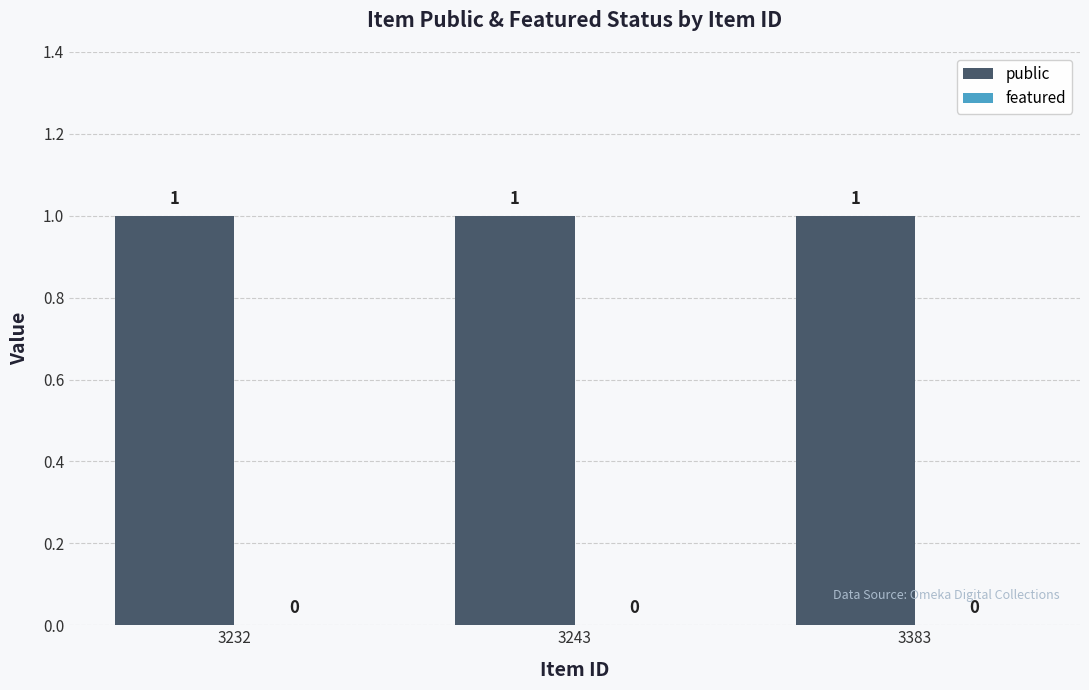

Which category has the highest value in the public series?

3232